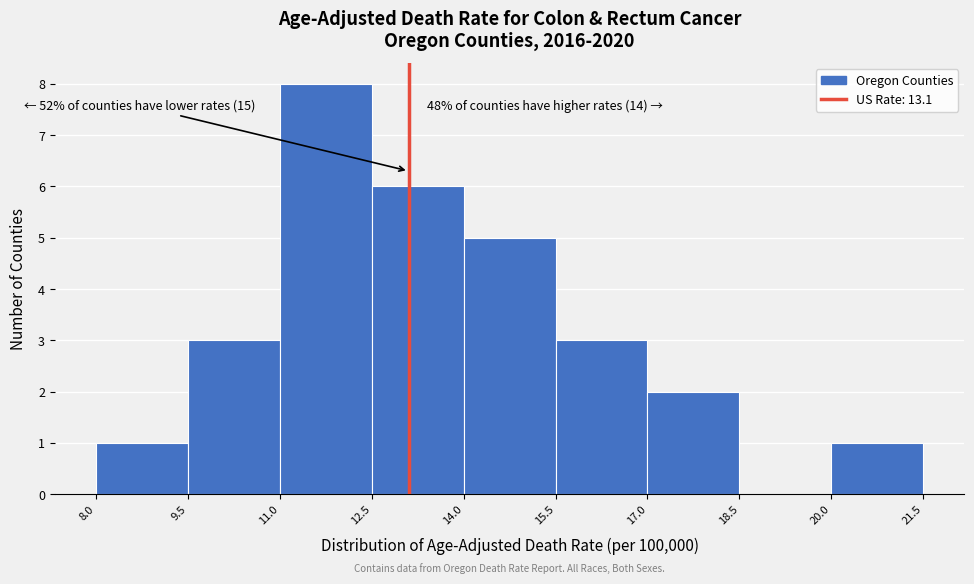

Which range on the x-axis has the tallest bar?

11.0 to 12.5